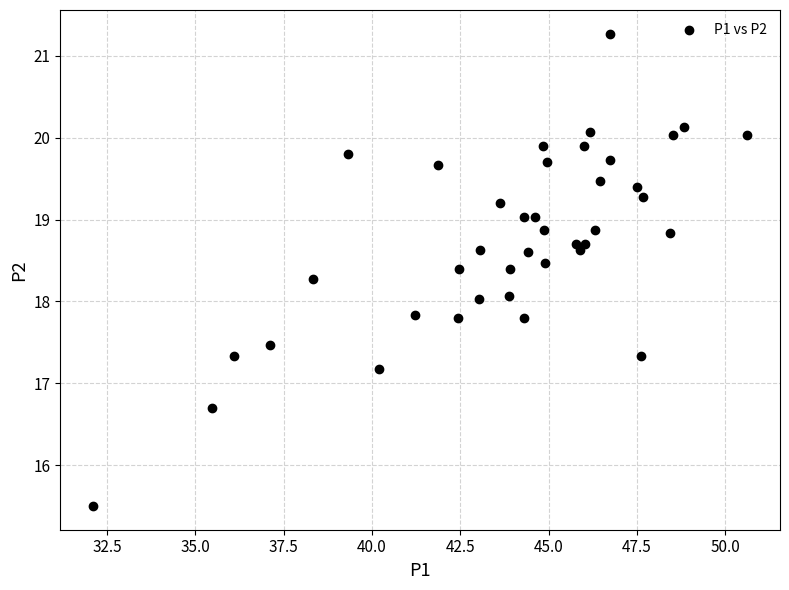

What is the range of X values (max minus min)?

18.5